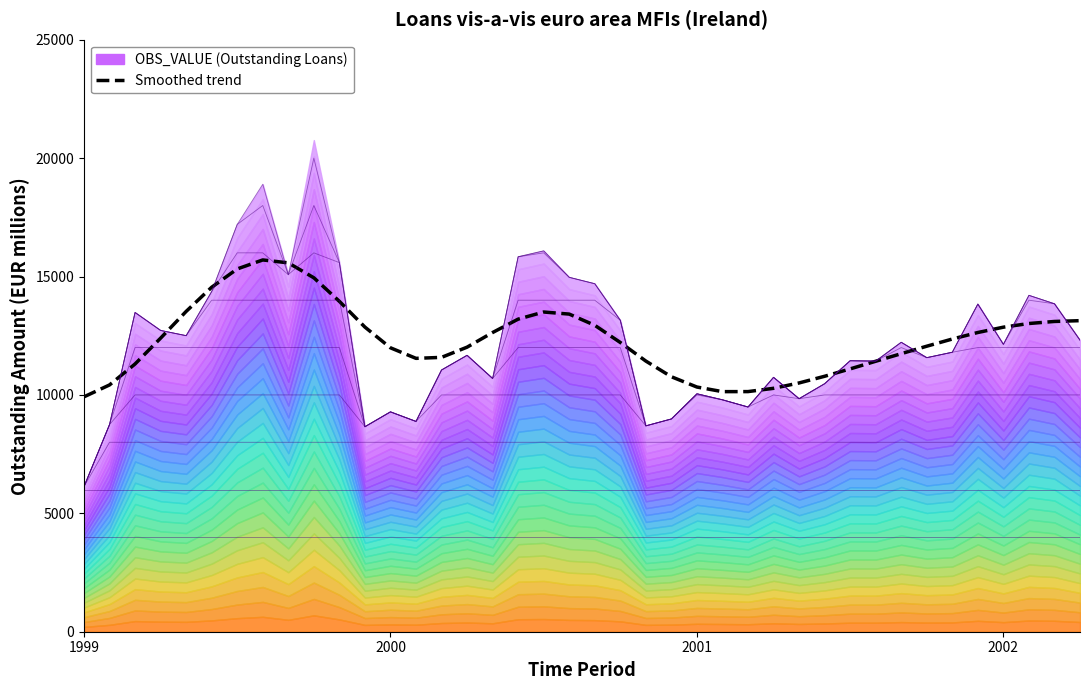

True or false: the data shows 13526.4 at 4.

True